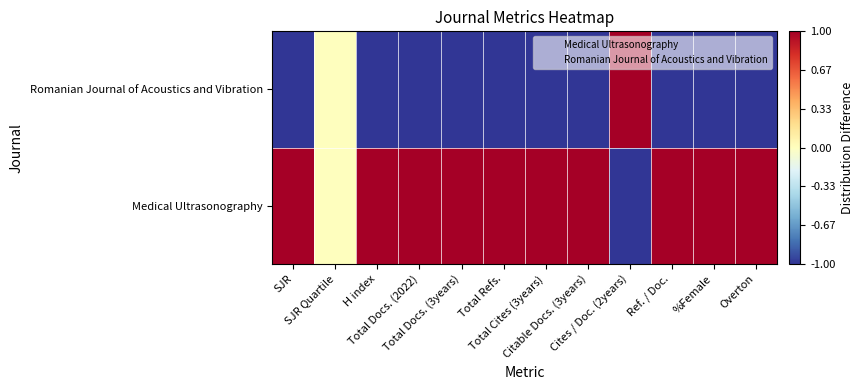

List the series in order of their peak value, lowest first.

Romanian Journal of Acoustics and Vibration, Medical Ultrasonography